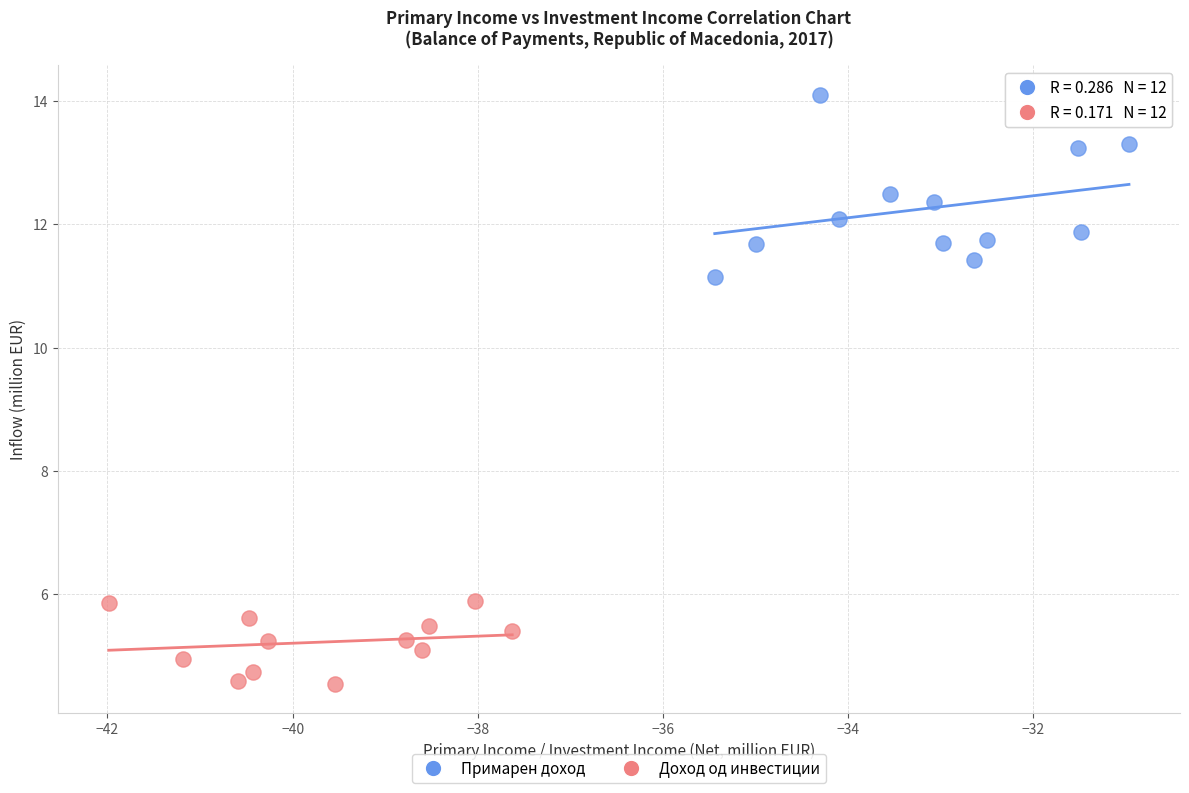

Which series has the widest spread of Y values?

Примарен доход